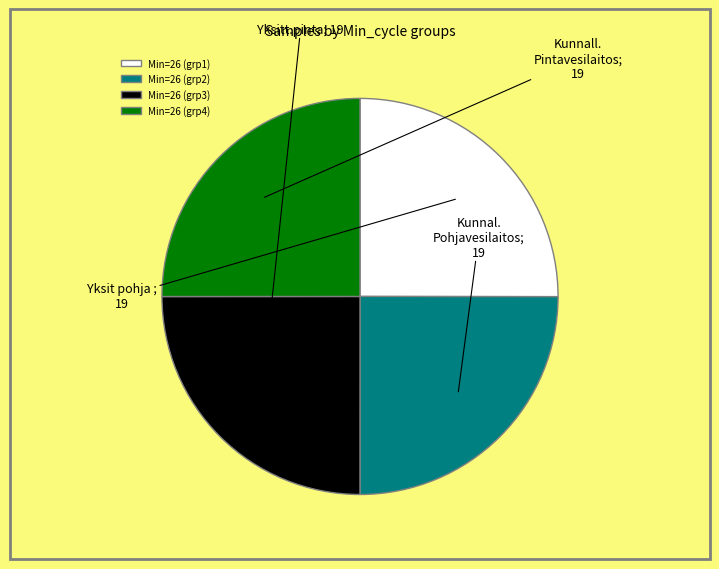

Is it true that Min=26 (grp2) is 25% of the pie?

True